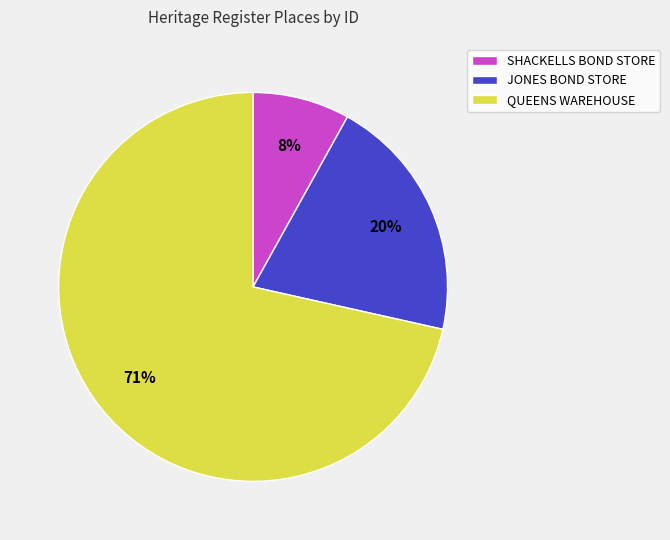

To the nearest percent, what portion does SHACKELLS BOND STORE represent?

8%